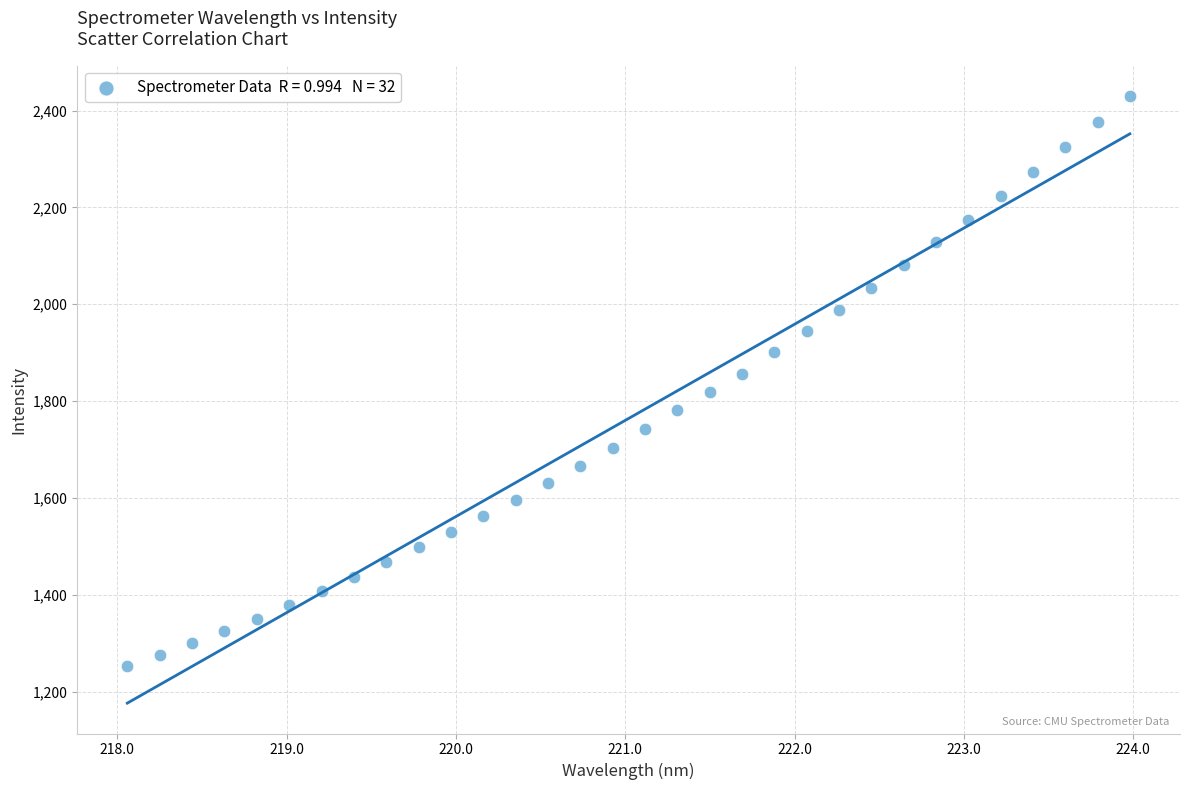

What is the range of X values (max minus min)?

5.9